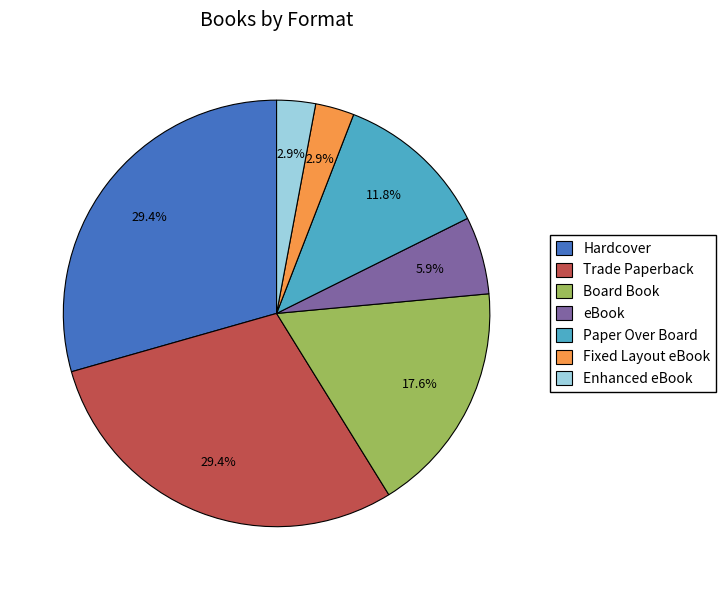

Count the number of slices in the pie.

7